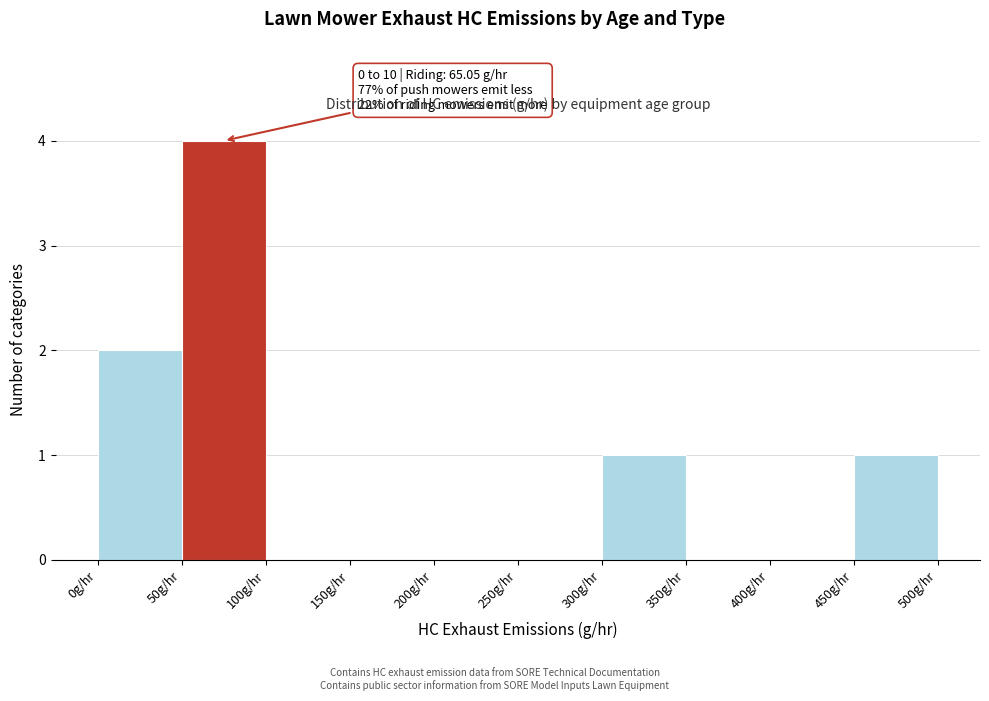

Over which range of the x-axis is the bar tallest?

50 to 100